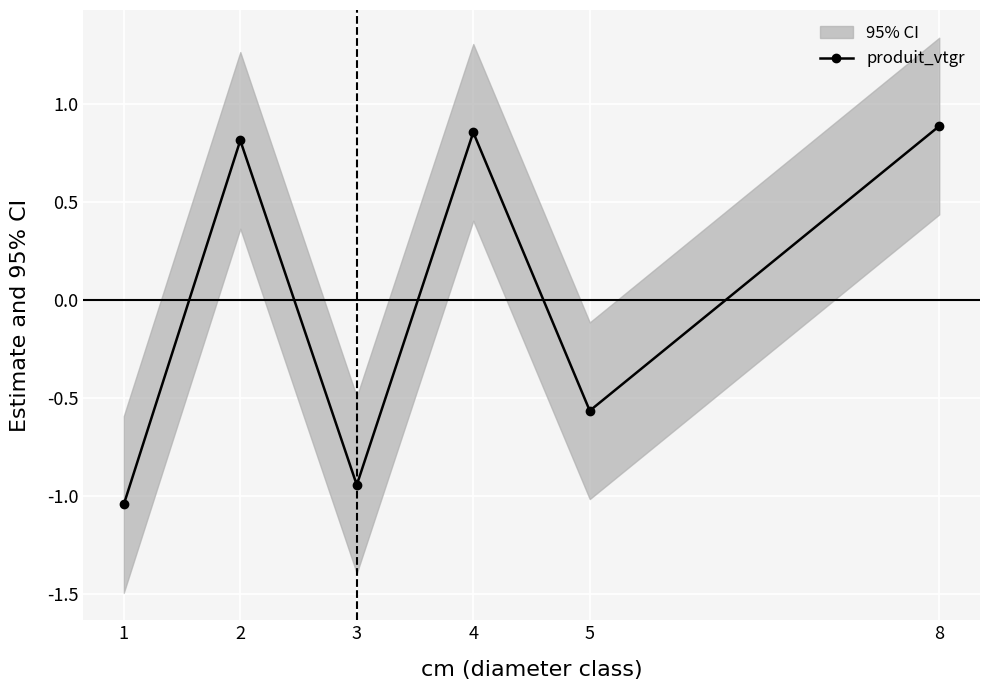

At which category does the data reach its first local valley?

3